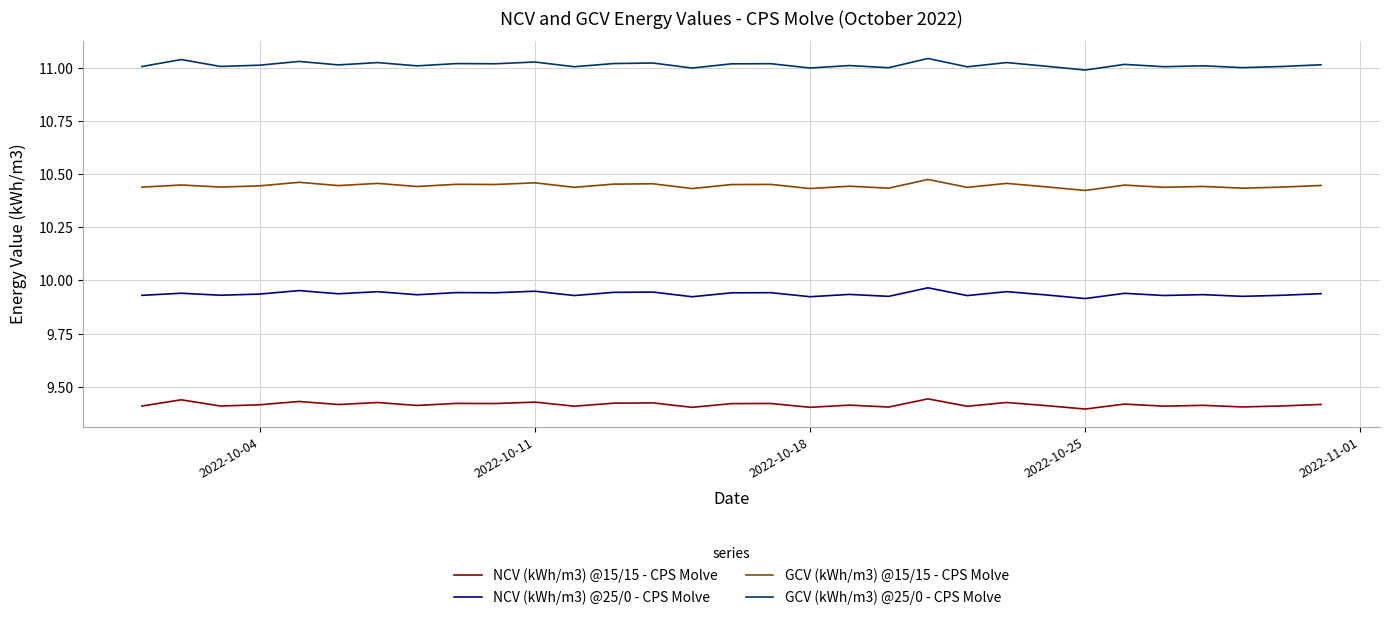

True or false: NCV (kWh/m3) @15/15 - CPS Molve and GCV (kWh/m3) @25/0 - CPS Molve intersect in this chart.

False